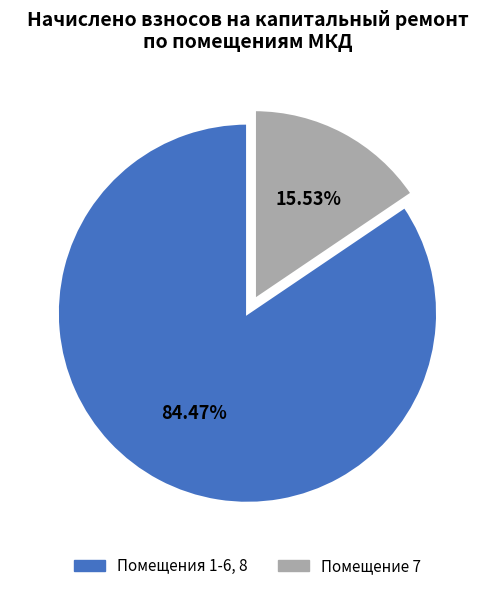

Is there a majority slice in this chart?

Yes